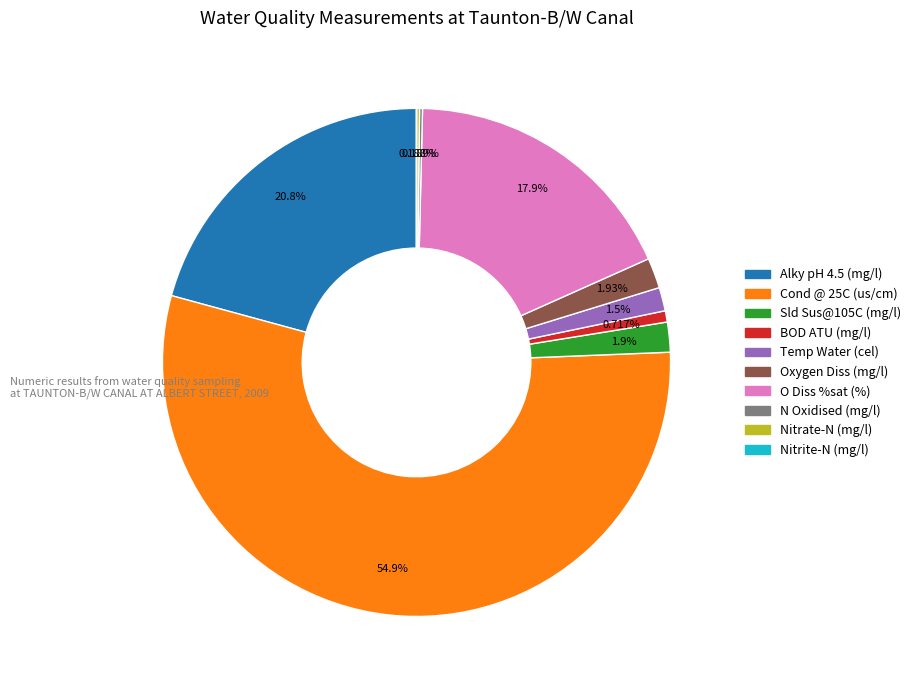

What is the ratio of the value at Sld Sus@105C (mg/l) to the value at BOD ATU (mg/l)?

2.7